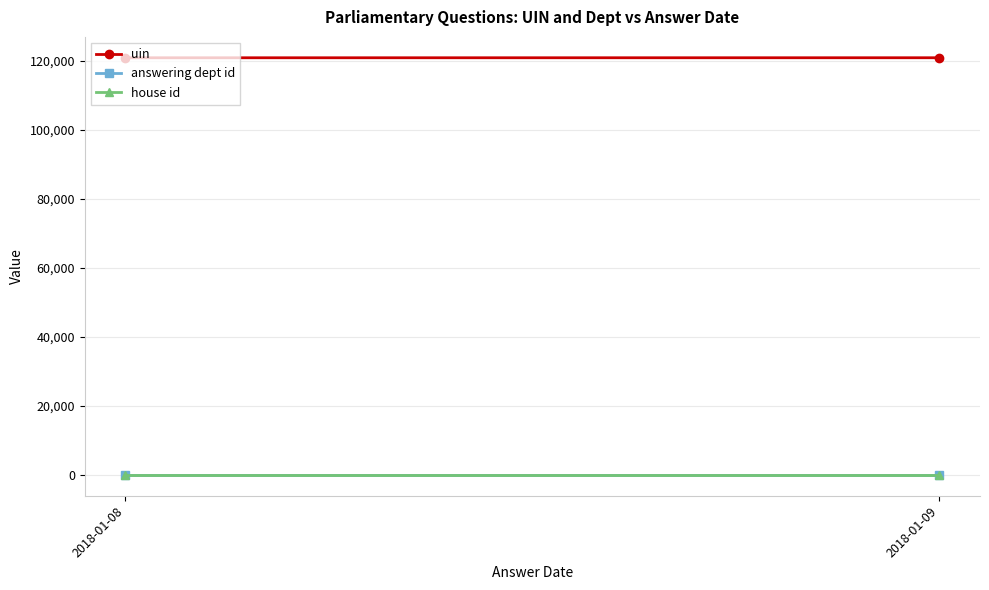

Reading left to right, what are all the values shown in this chart?

uin: 2018-01-08=120966.1	2018-01-09=120974.0
answering dept id: 2018-01-08=29.0	2018-01-09=29.0
house id: 2018-01-08=1.0	2018-01-09=1.0